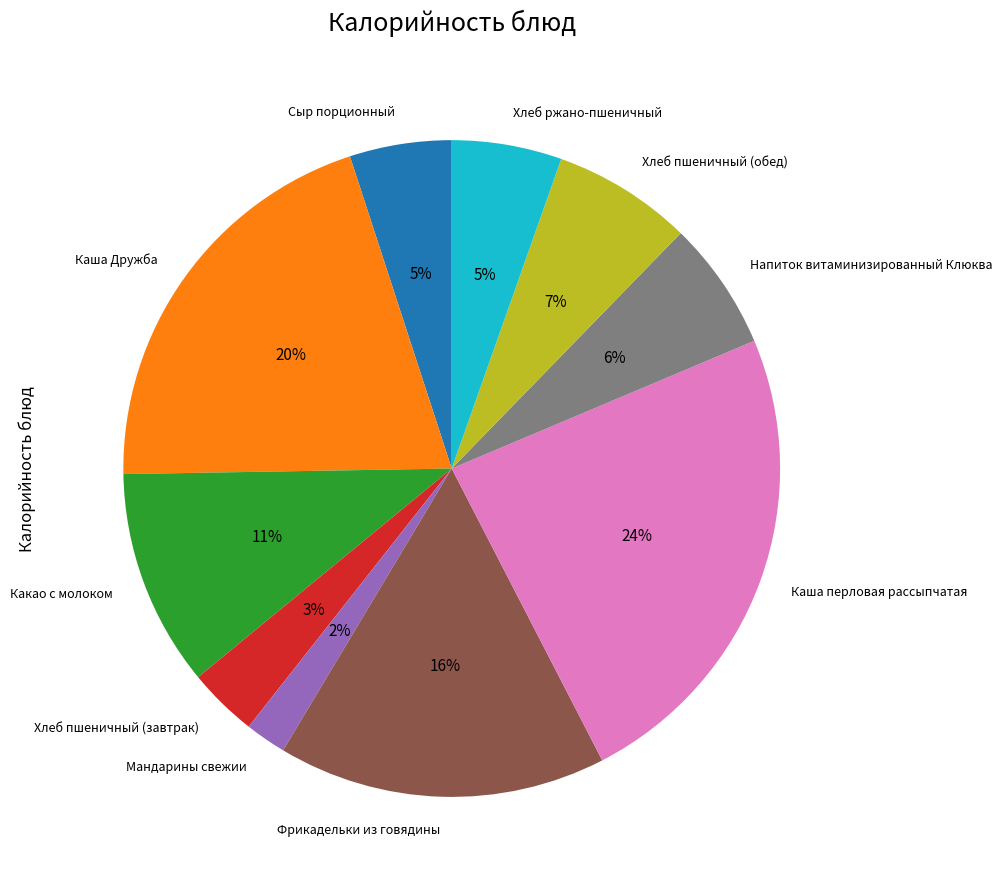

What percentage is the Хлеб пшеничный (обед) slice, to the nearest percent?

7%